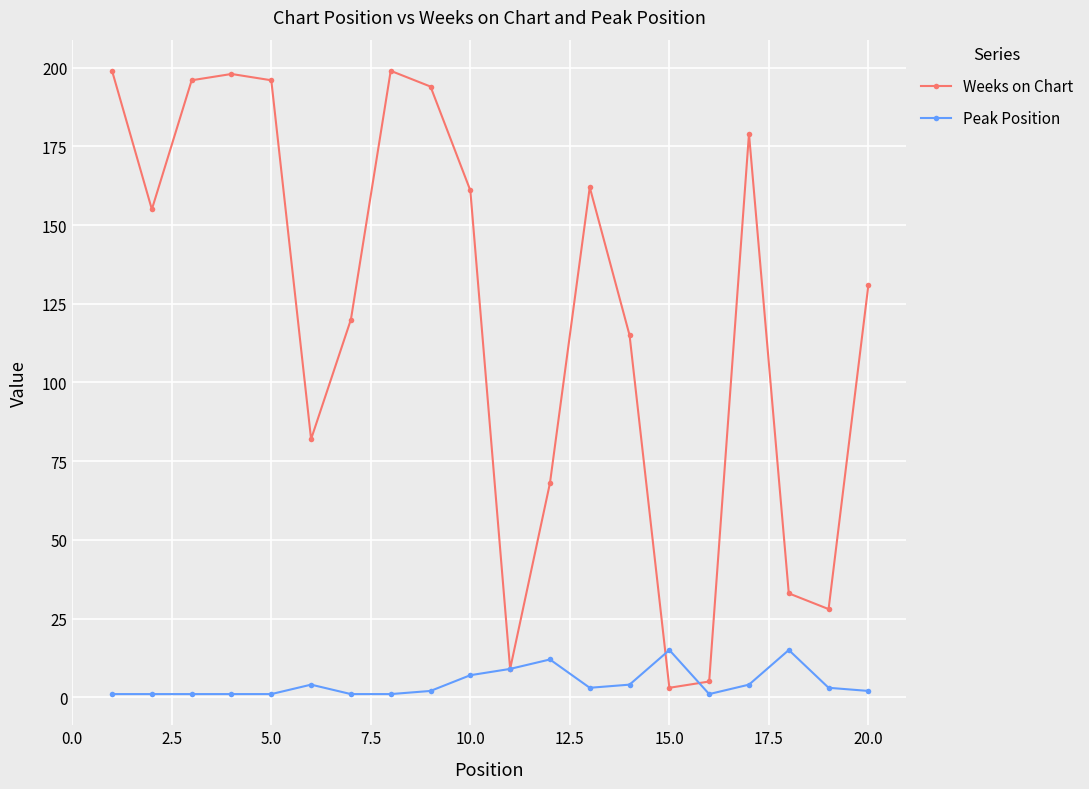

List the series in order of their overall mean, highest first.

Weeks on Chart, Peak Position